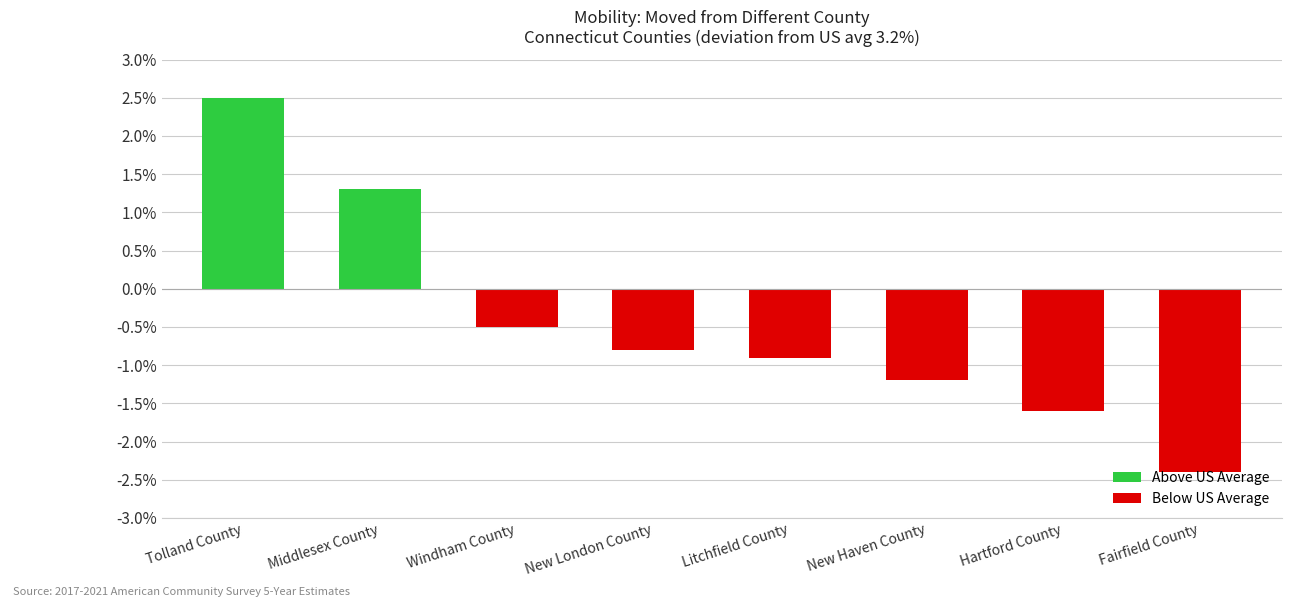

What is the value of the 3rd bar from the left?

-0.5